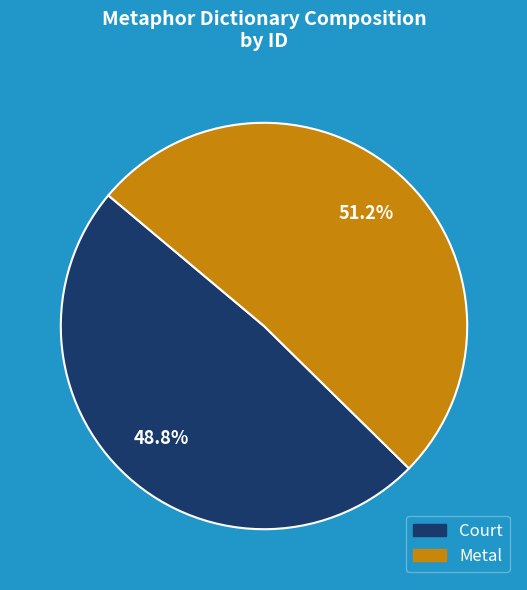

Between Metal and Court, which is larger?

Metal